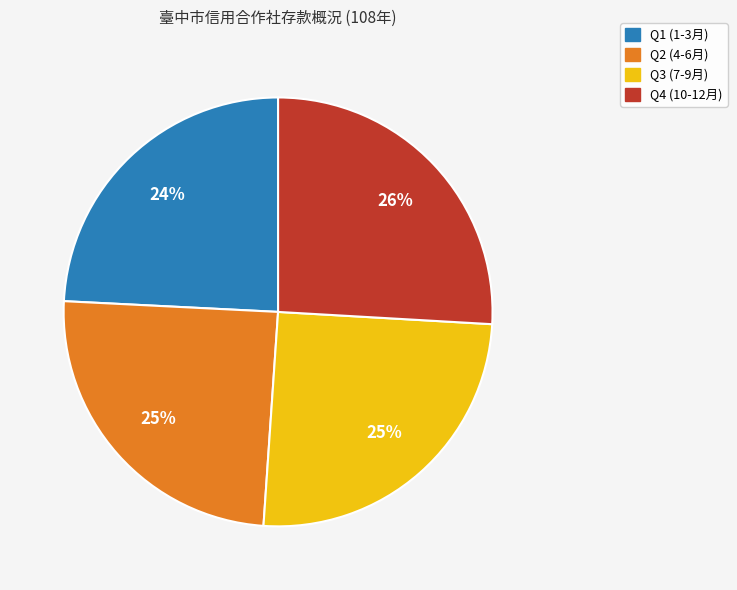

To the nearest percent, what is the average slice percentage?

25%